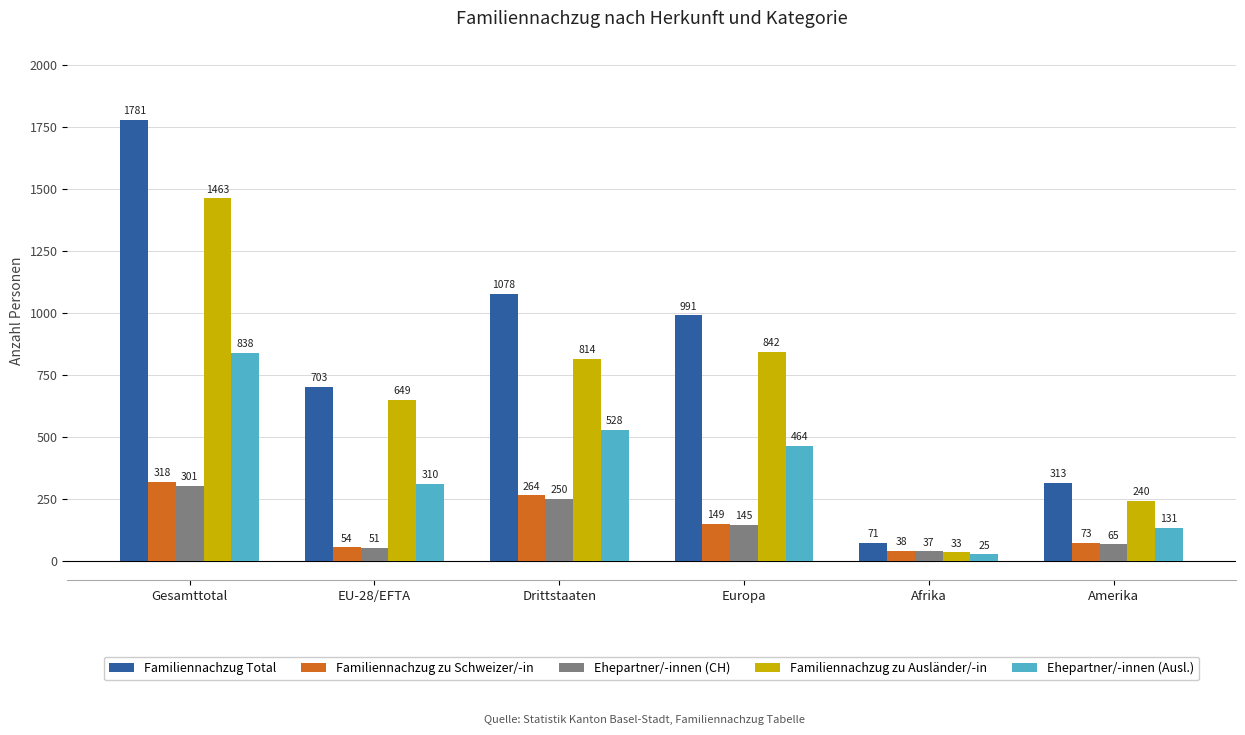

What is the label of the 2nd bar from the left?

EU-28/EFTA